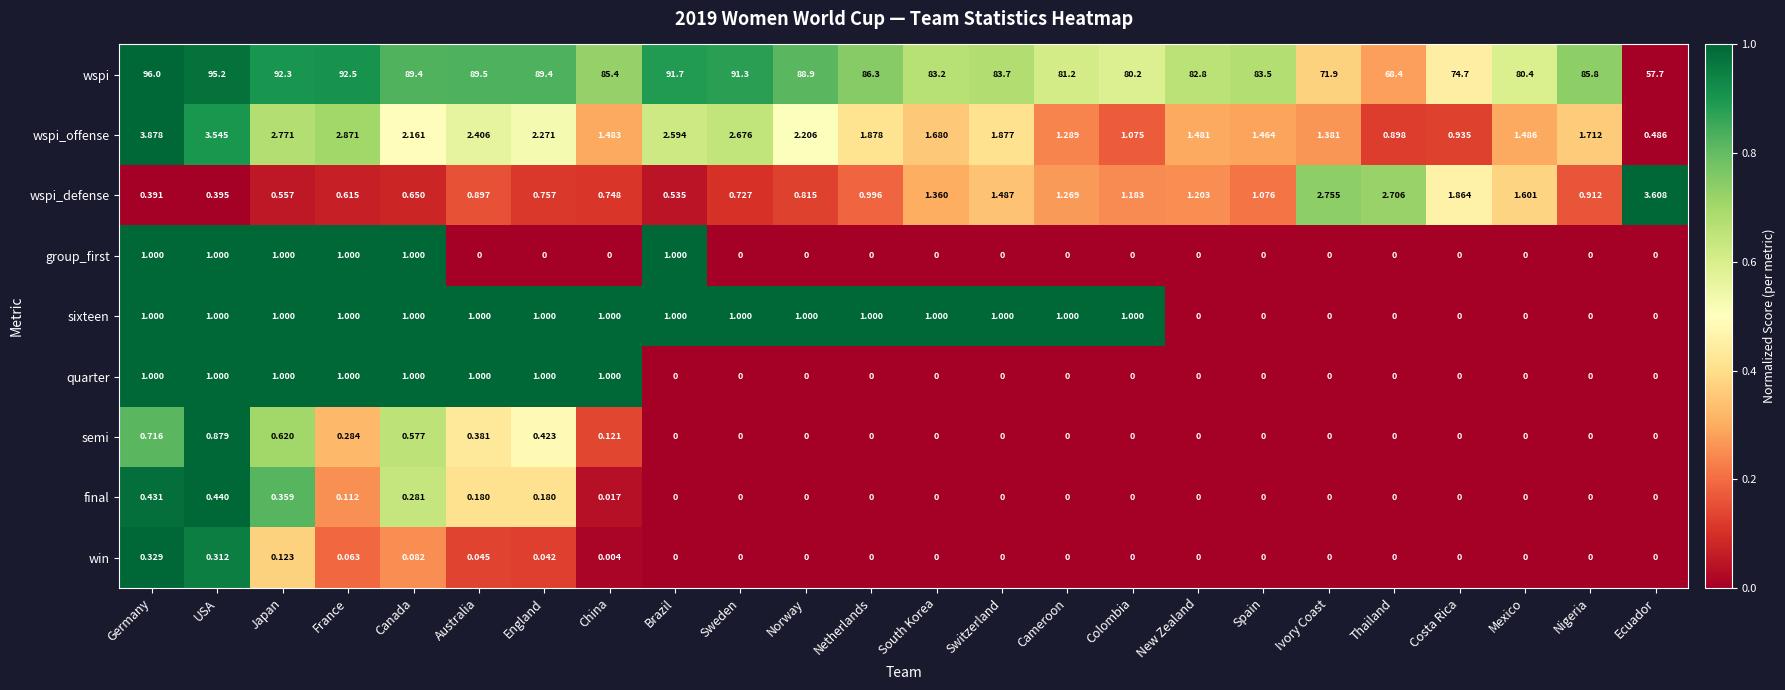

How many categories are shown in the chart?

24